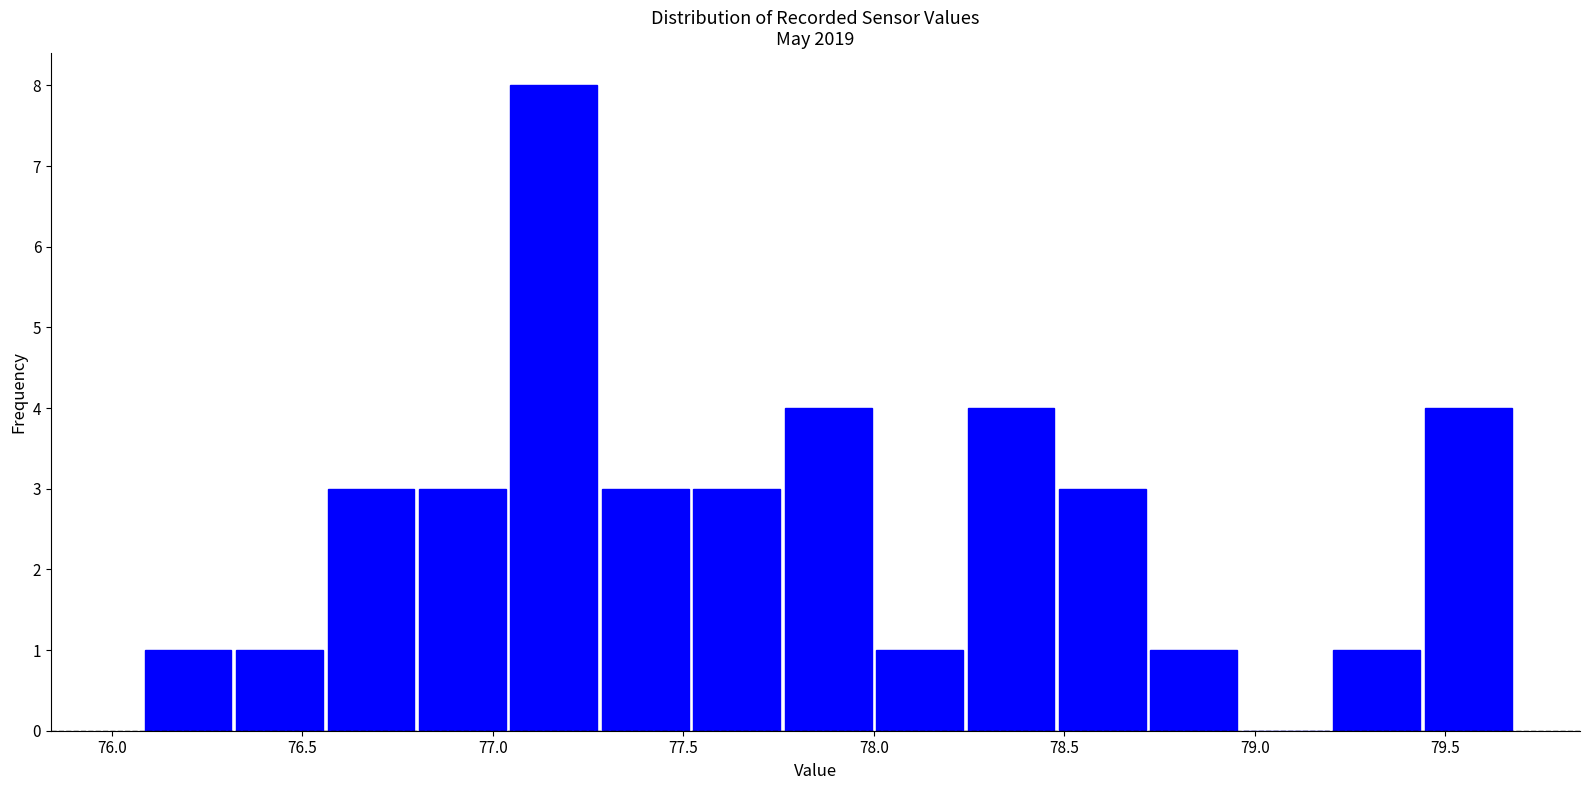

Reading left to right, transcribe this chart: for each bar, give the range it covers on the x-axis and its height. Neither the bar edges nor the heights are printed on the chart, so give them approximately, as read against the axes.

76.08 to 76.32: 1
76.32 to 76.56: 1
76.56 to 76.80: 3
76.80 to 77.04: 3
77.04 to 77.28: 8
77.28 to 77.52: 3
77.52 to 77.76: 3
77.76 to 78.00: 4
78.00 to 78.24: 1
78.24 to 78.48: 4
78.48 to 78.72: 3
78.72 to 78.96: 1
78.96 to 79.20: 0
79.20 to 79.44: 1
79.44 to 79.68: 4